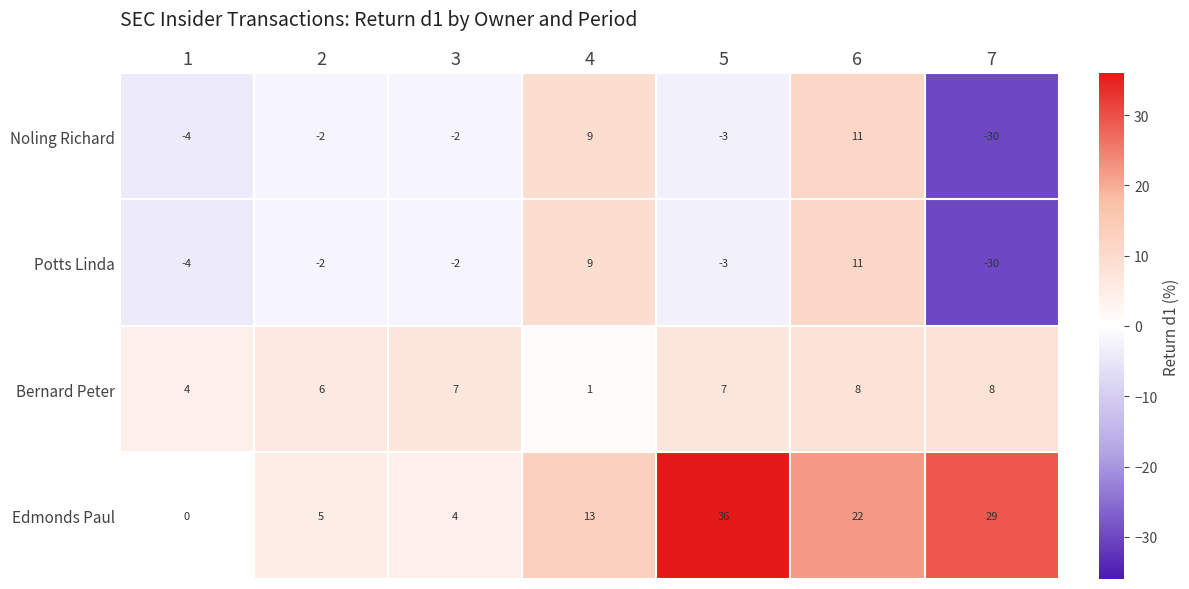

How many values in Edmonds Paul are above zero?

6